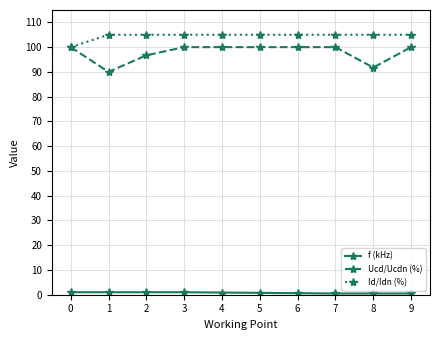

At which category does Ucd/Ucdn (%) reach its first local valley?

1